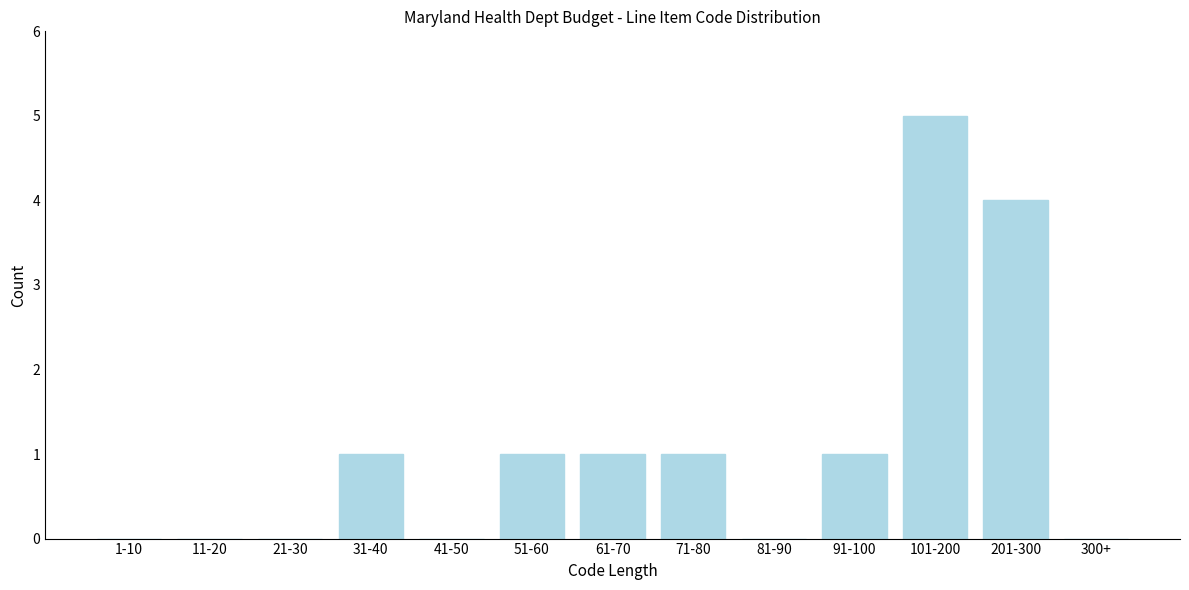

What is the change in value from 51-60 to 201-300?

+3